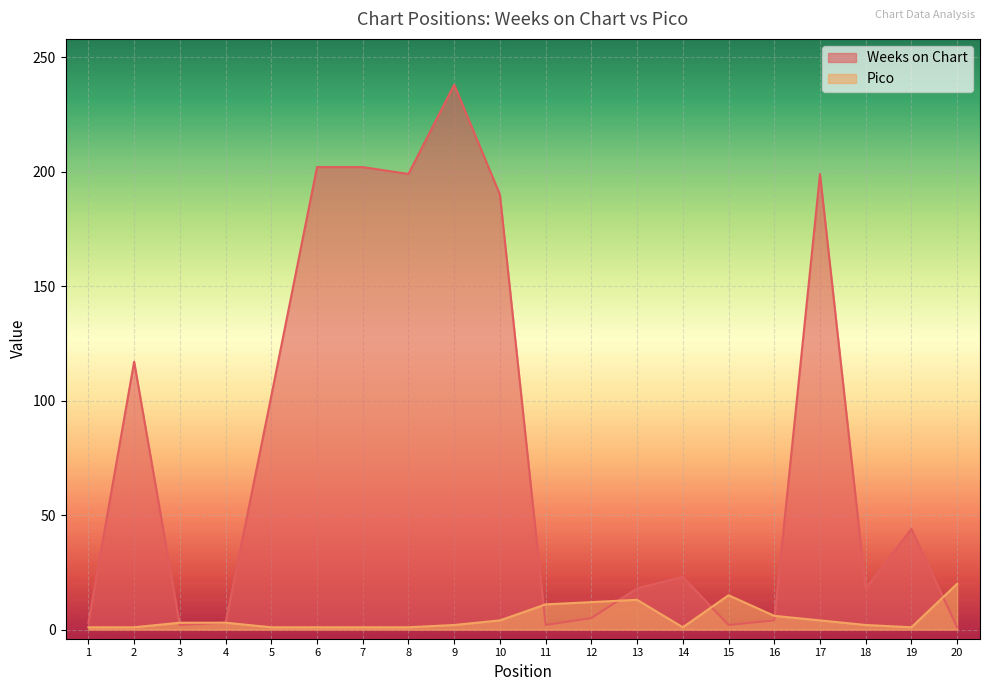

How many interior local peaks does the Pico series have?

2